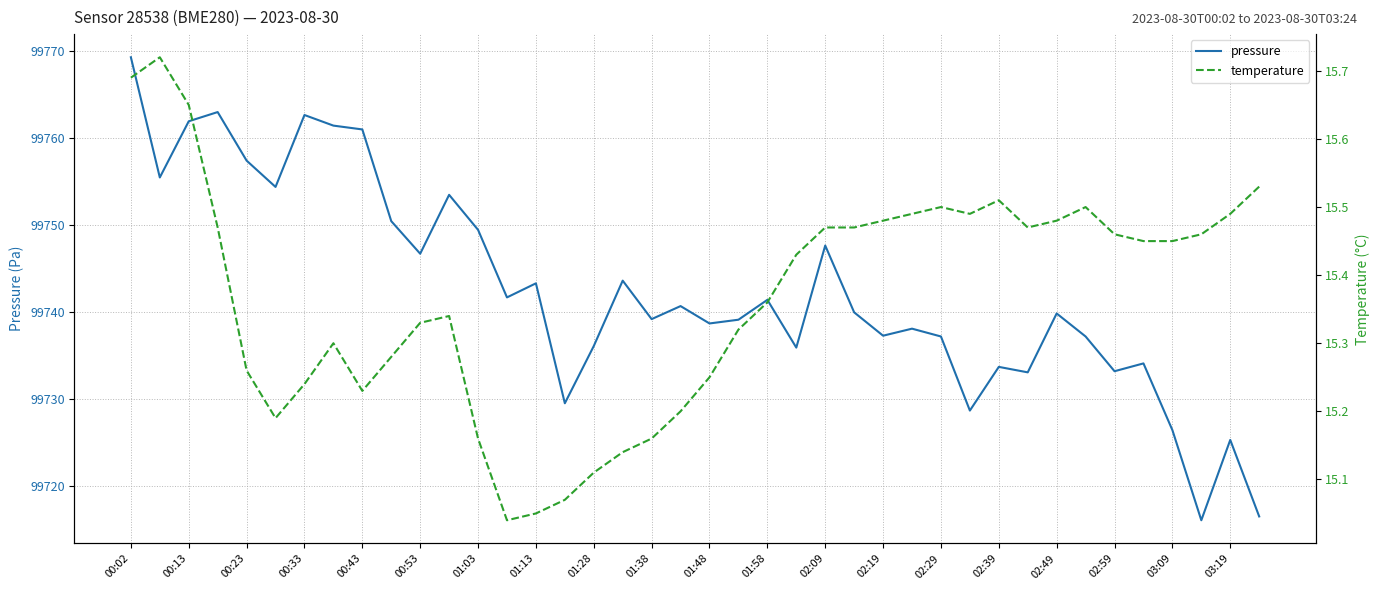

List the series in order of their peak value, highest first.

pressure, temperature